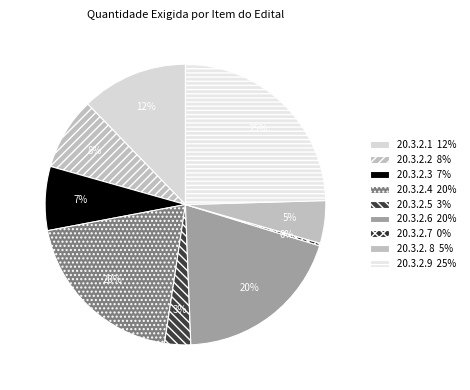

How many slices are in this pie chart?

9